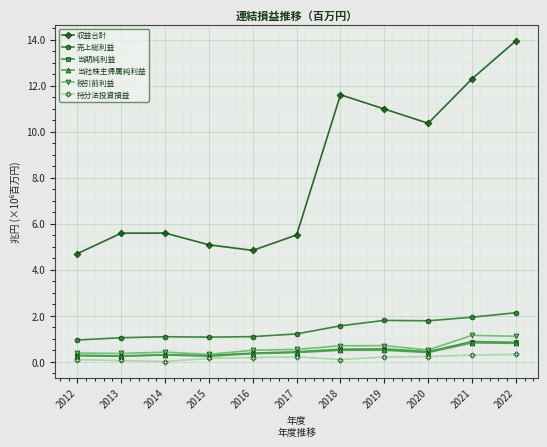

At how many categories does at least one series exceed 10?

5